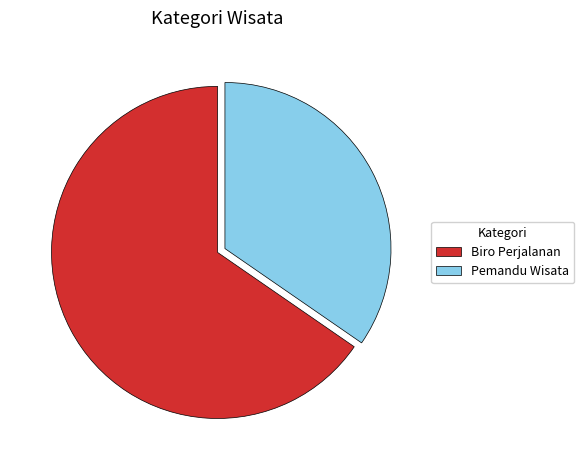

What is the majority slice?

Biro Perjalanan